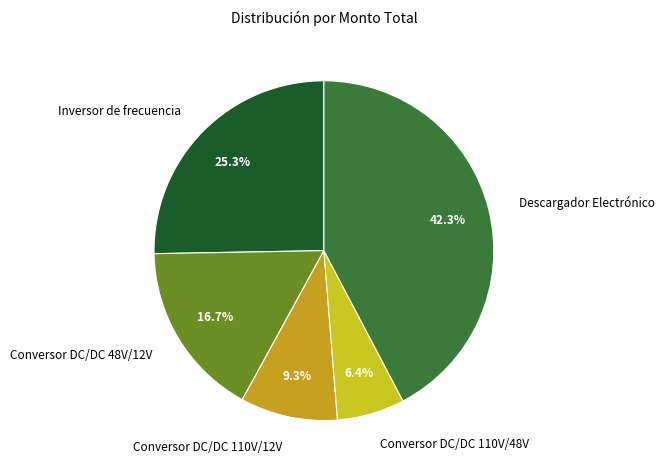

What is the ratio of the value at Descargador Electrónico to the value at Conversor DC/DC 48V/12V?

2.5